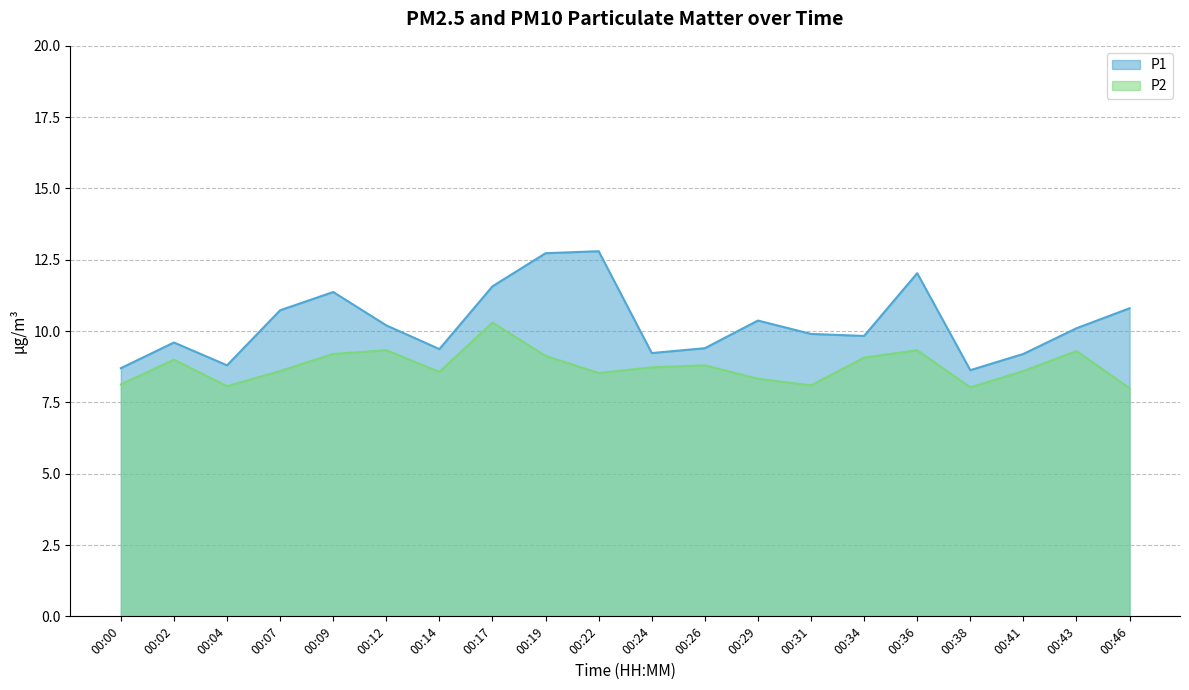

List the series in order of their overall mean, lowest first.

P2, P1